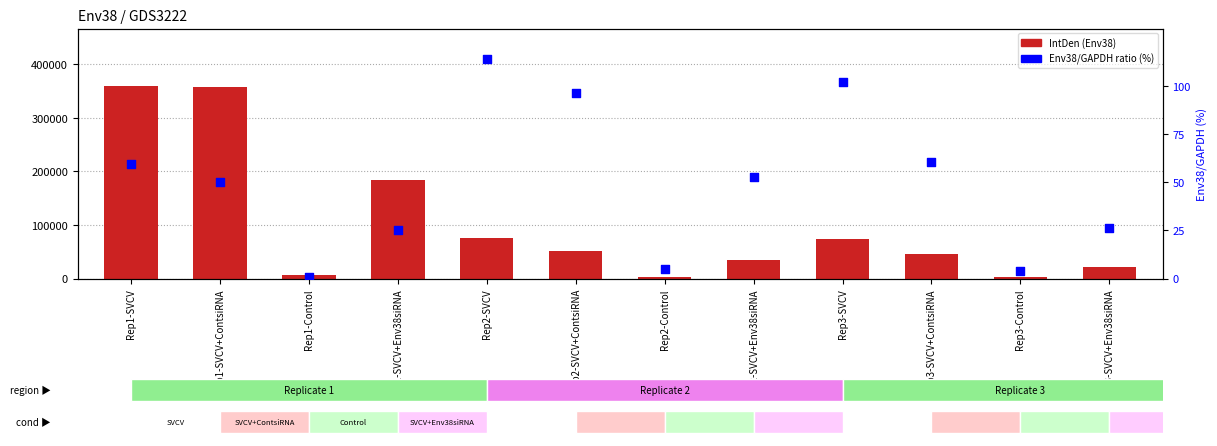

Is the value of IntDen (Env38) at Rep3-SVCV greater than the value of Env38/GAPDH % at Rep1-Control?

Yes